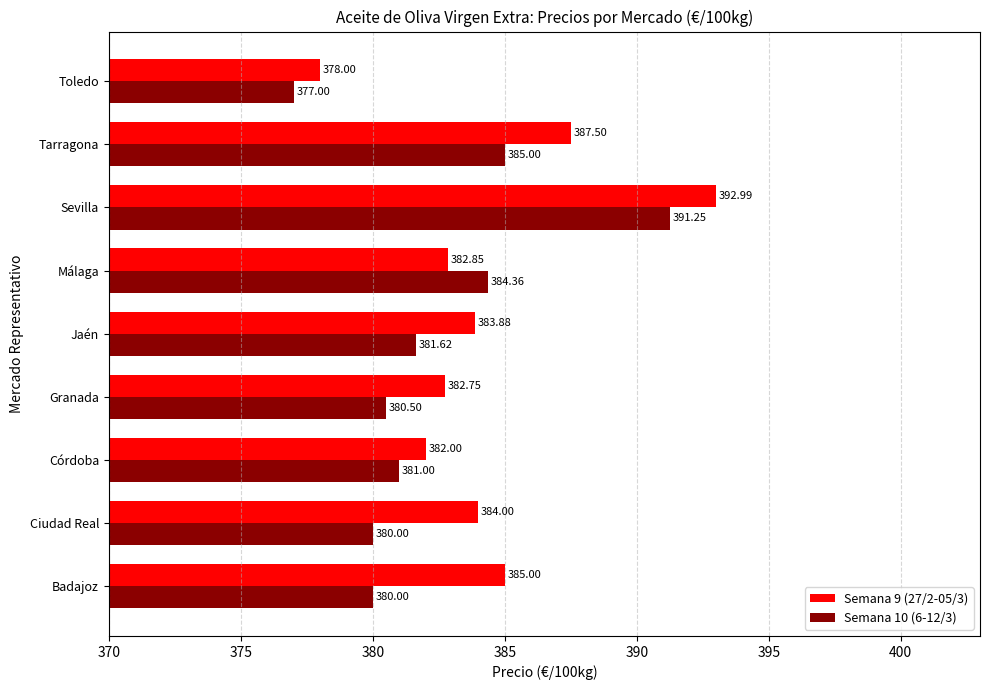

What is the spread (max minus min) of values at Sevilla?

1.7